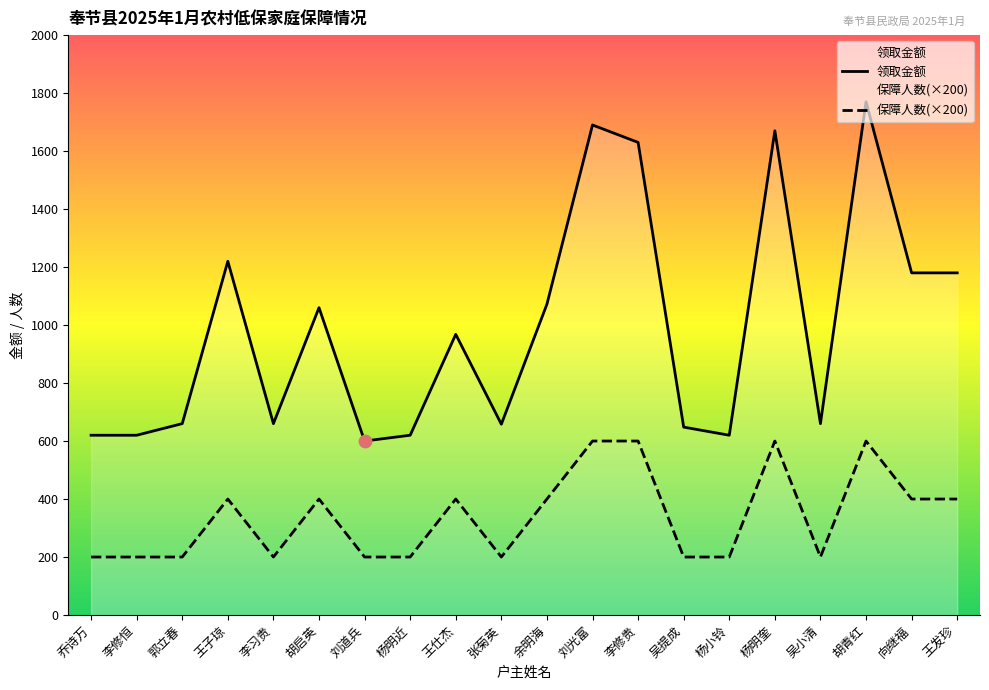

Which series reaches the minimum Y coordinate?

保障人数(×200)